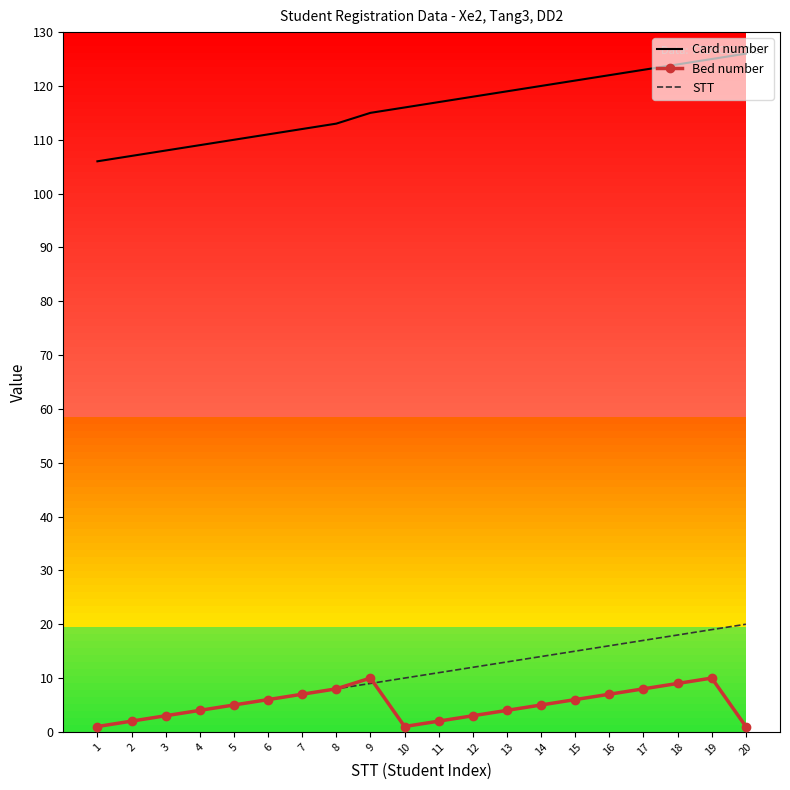

Which series ends up on top after the final intersection of Bed number and STT?

STT